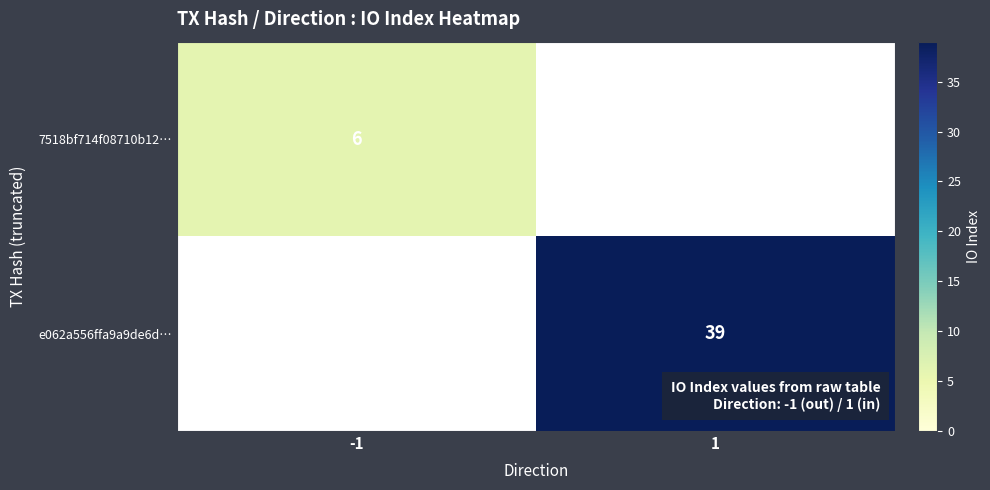

How many series are shown in this chart?

2